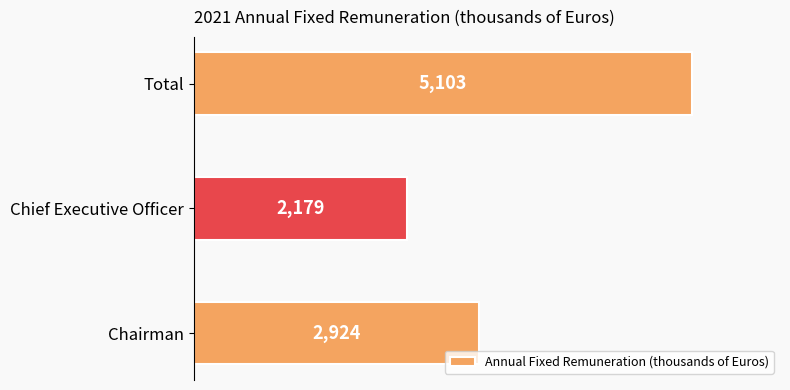

How many values are between 2179 and 5103?

3